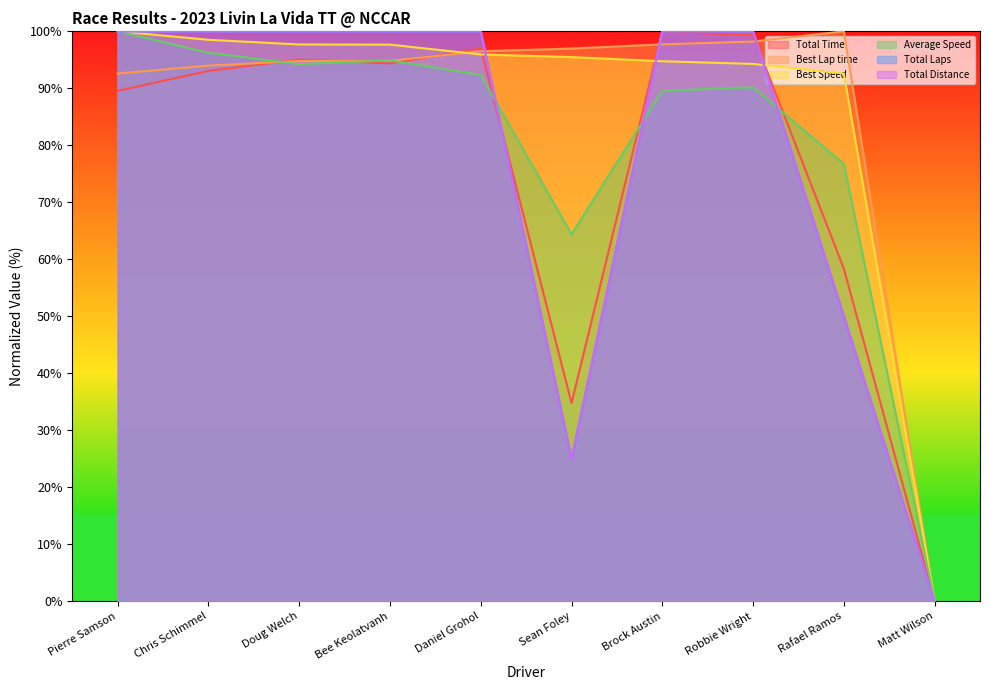

What are all the series names shown in the legend?

Total Time, Best Lap time, Best Speed, Average Speed, Total Laps, Total Distance